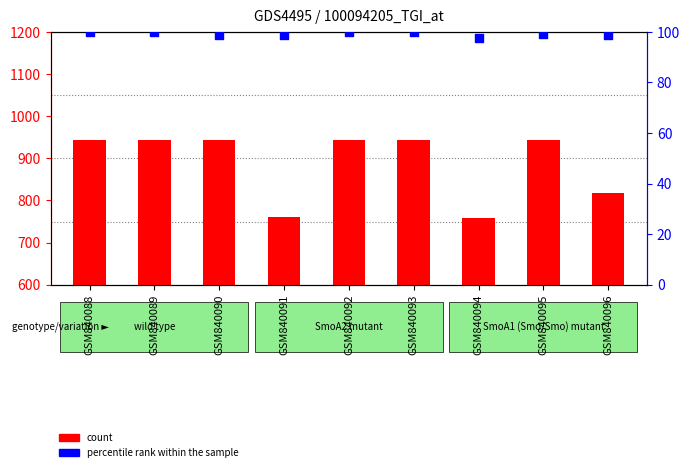

At which category is the sum across all series the highest?

GSM840088